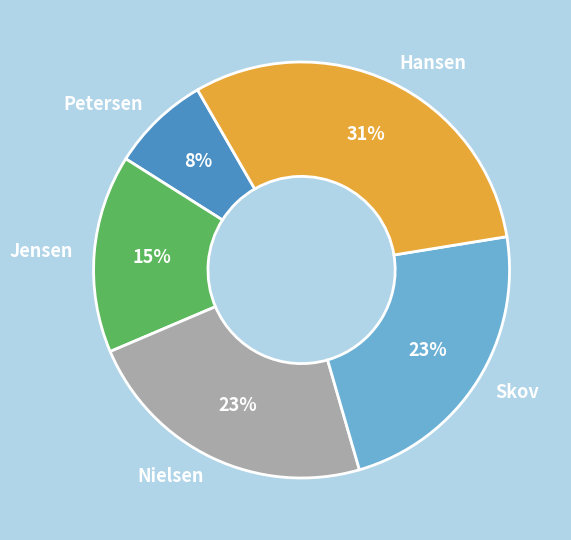

What is the largest slice in the pie chart?

Hansen